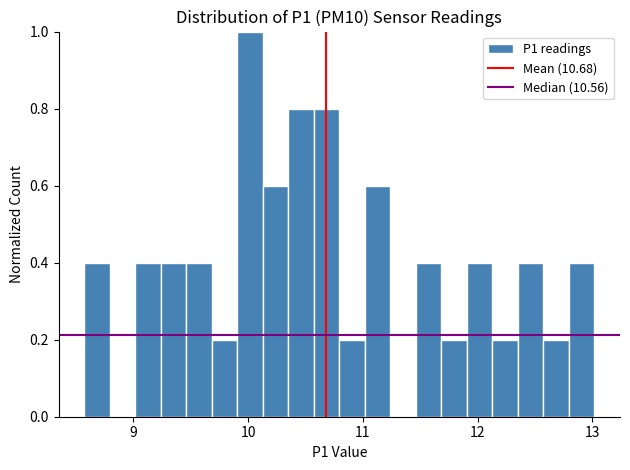

Around what value on the x-axis is the tallest bar? Give the approximate position of its centre, as read against the axis.

10.0